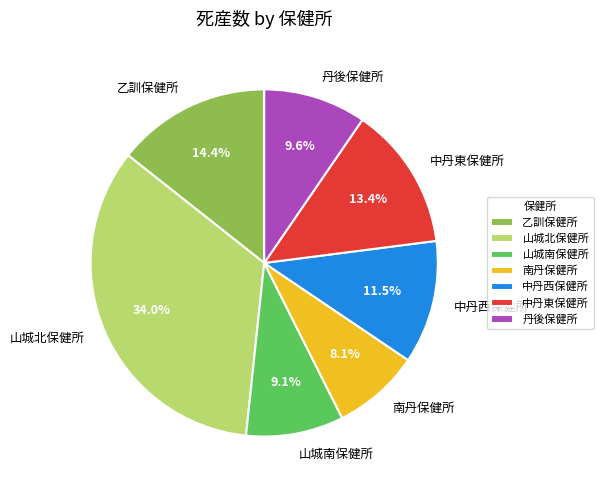

True or false: 山城南保健所 accounts for 9% of the total.

True